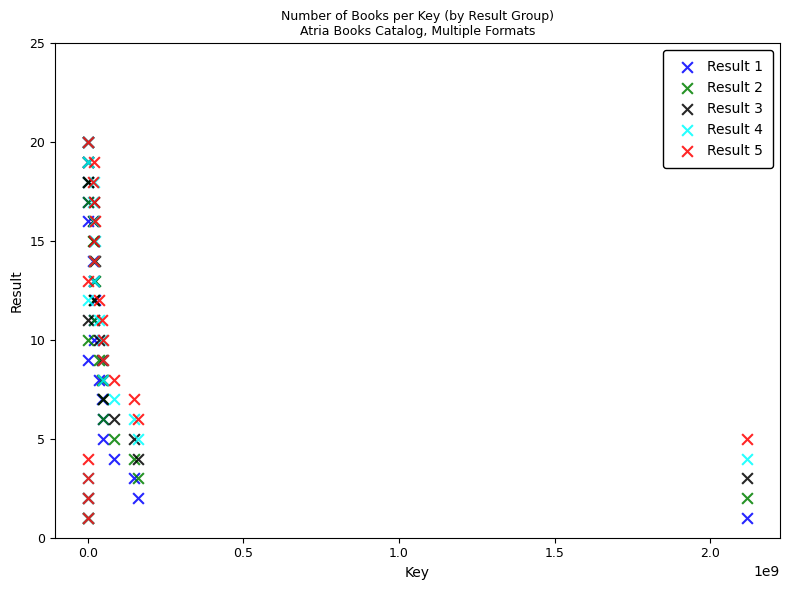

What are all the series names shown in the legend?

Result 1, Result 2, Result 3, Result 4, Result 5